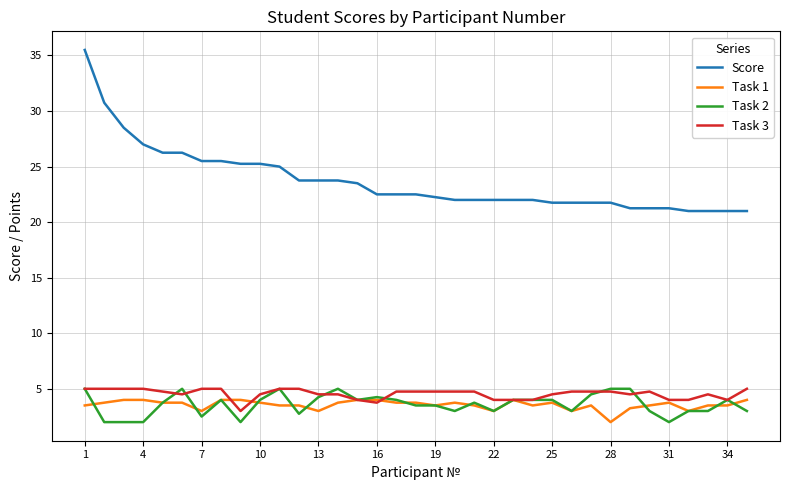

Which series has the widest spread of values?

Score